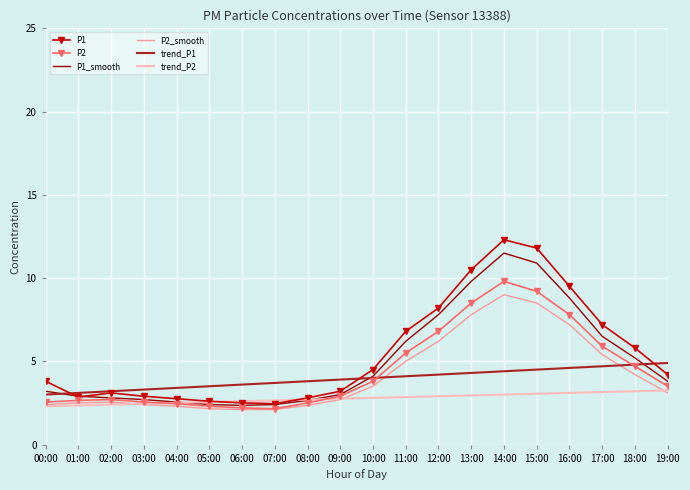

True or false: trend_P2 has a value of 2.5 at 04:00.

True